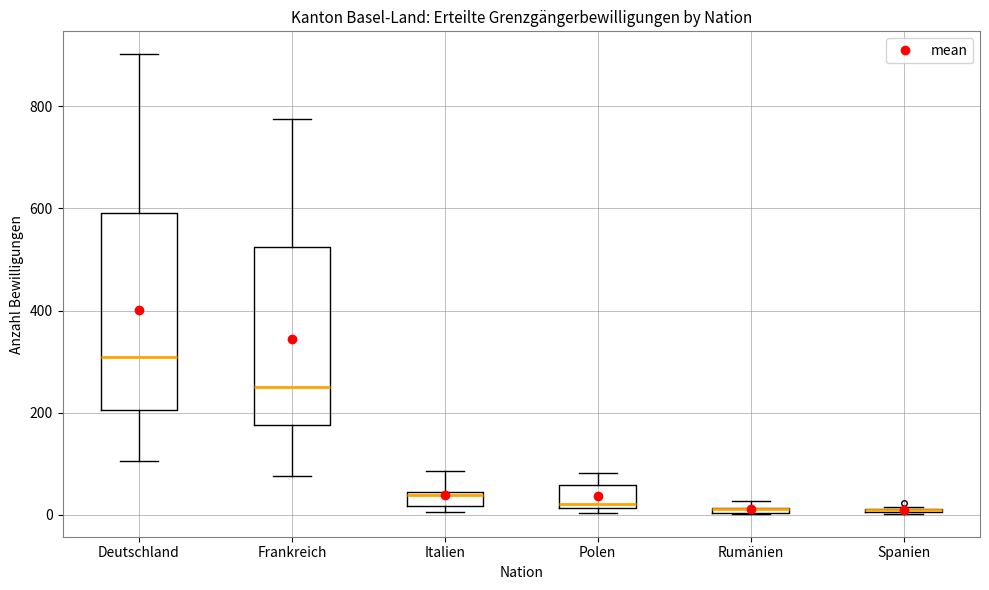

Comparing the boxes themselves (not the whiskers), which one is the tallest?

Deutschland